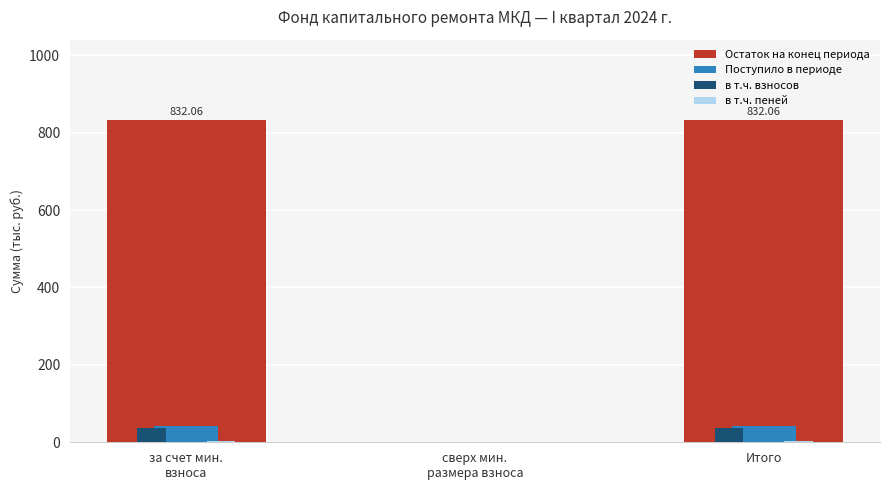

What is the sum of all в т.ч. взносов values?

75.9